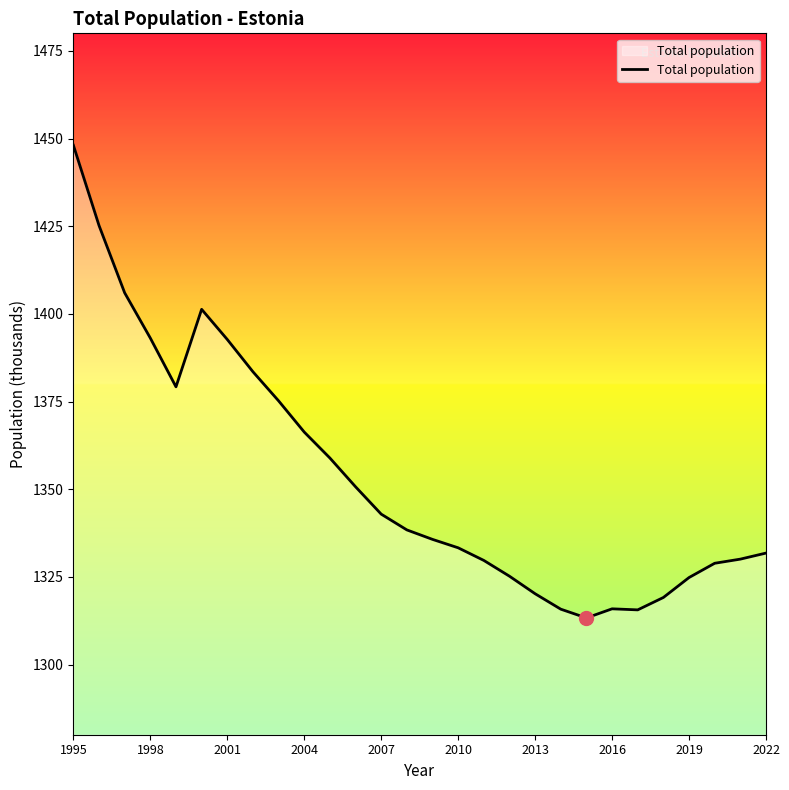

What is the maximum value shown in the chart?

1448.1